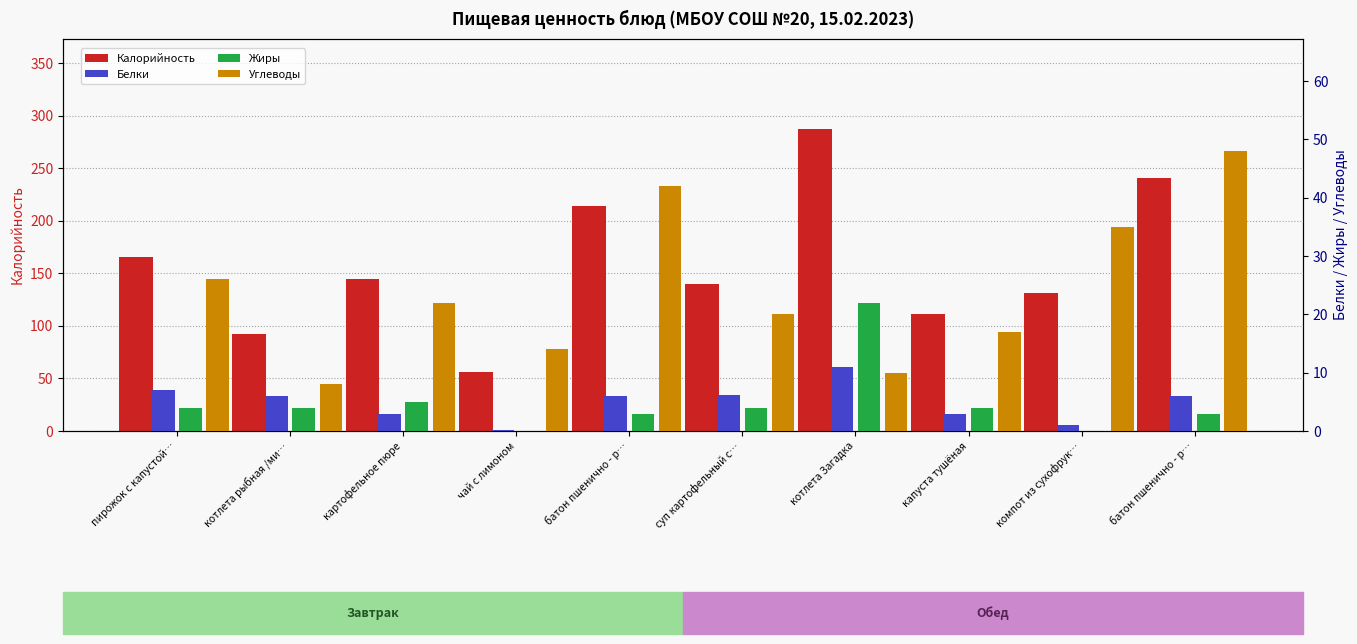

What is the difference between the second highest and second lowest values in the Калорийность series?

149.0